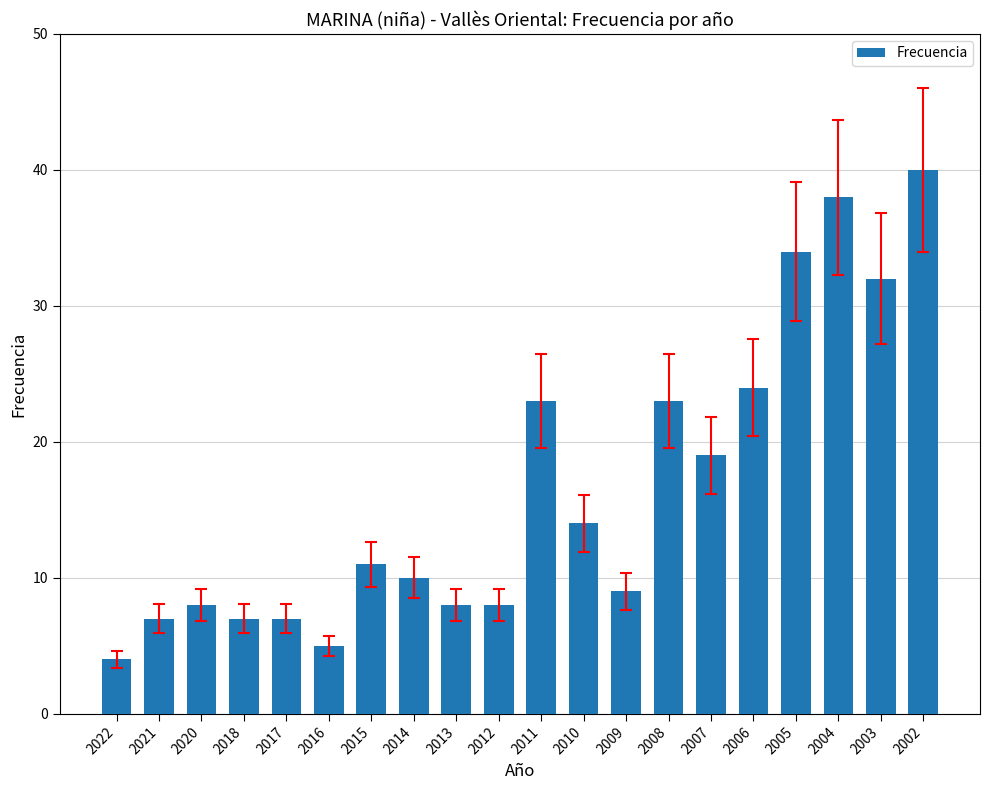

What is the difference between the second highest and minimum values?

34